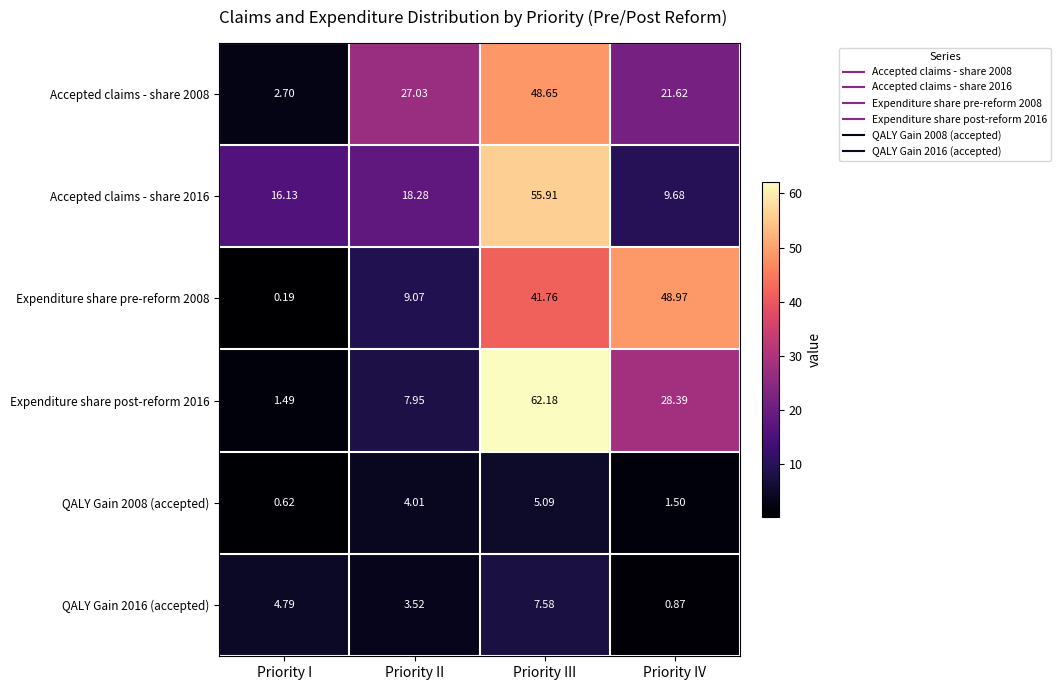

Where does the Accepted claims - share 2008 series first go above 27?

Priority II